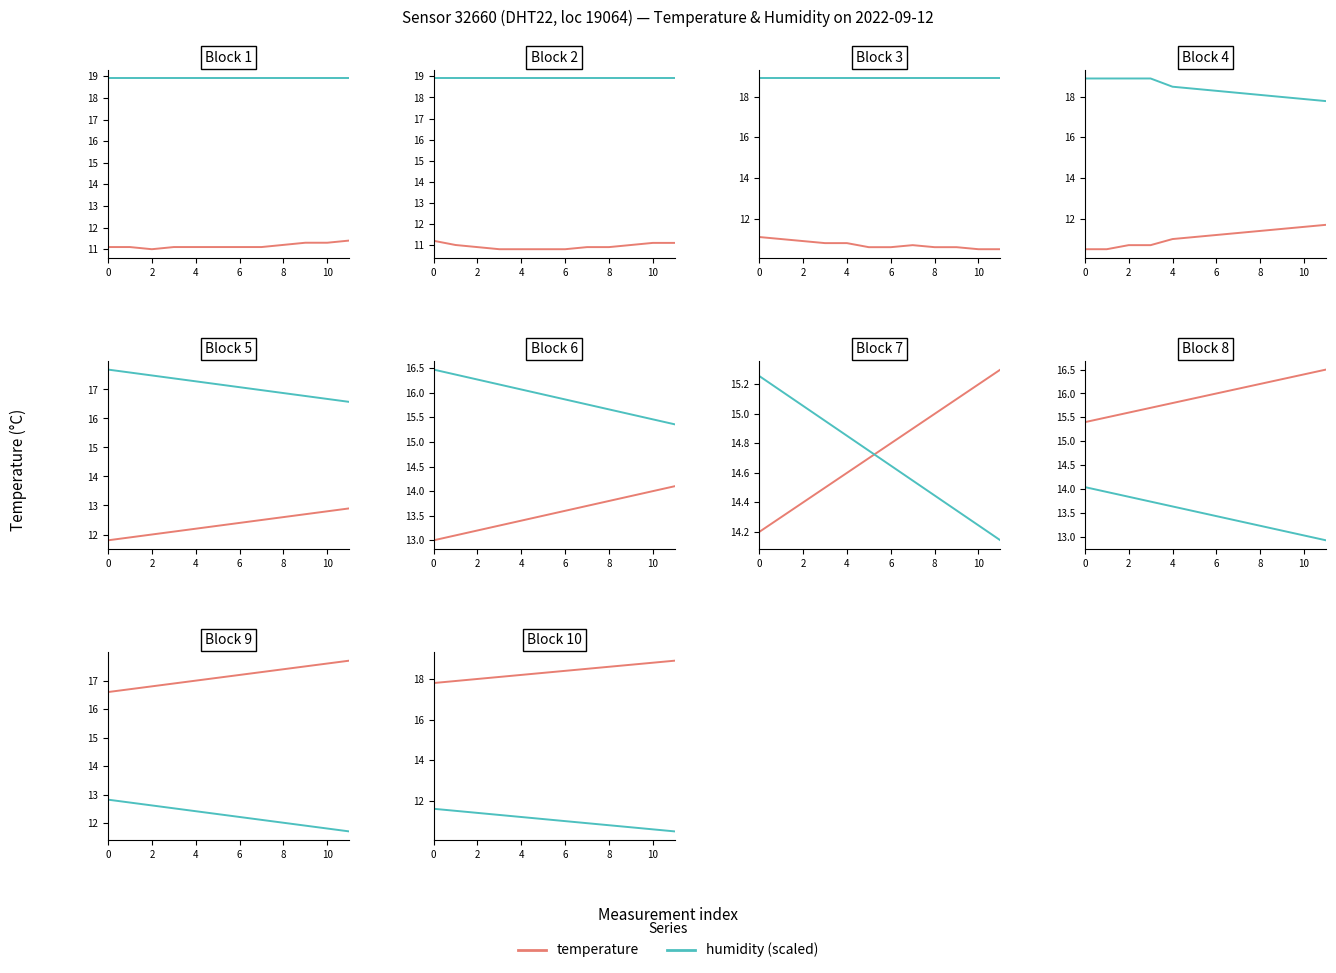

What is the sum of the temperature values at 9 and 10?

37.5